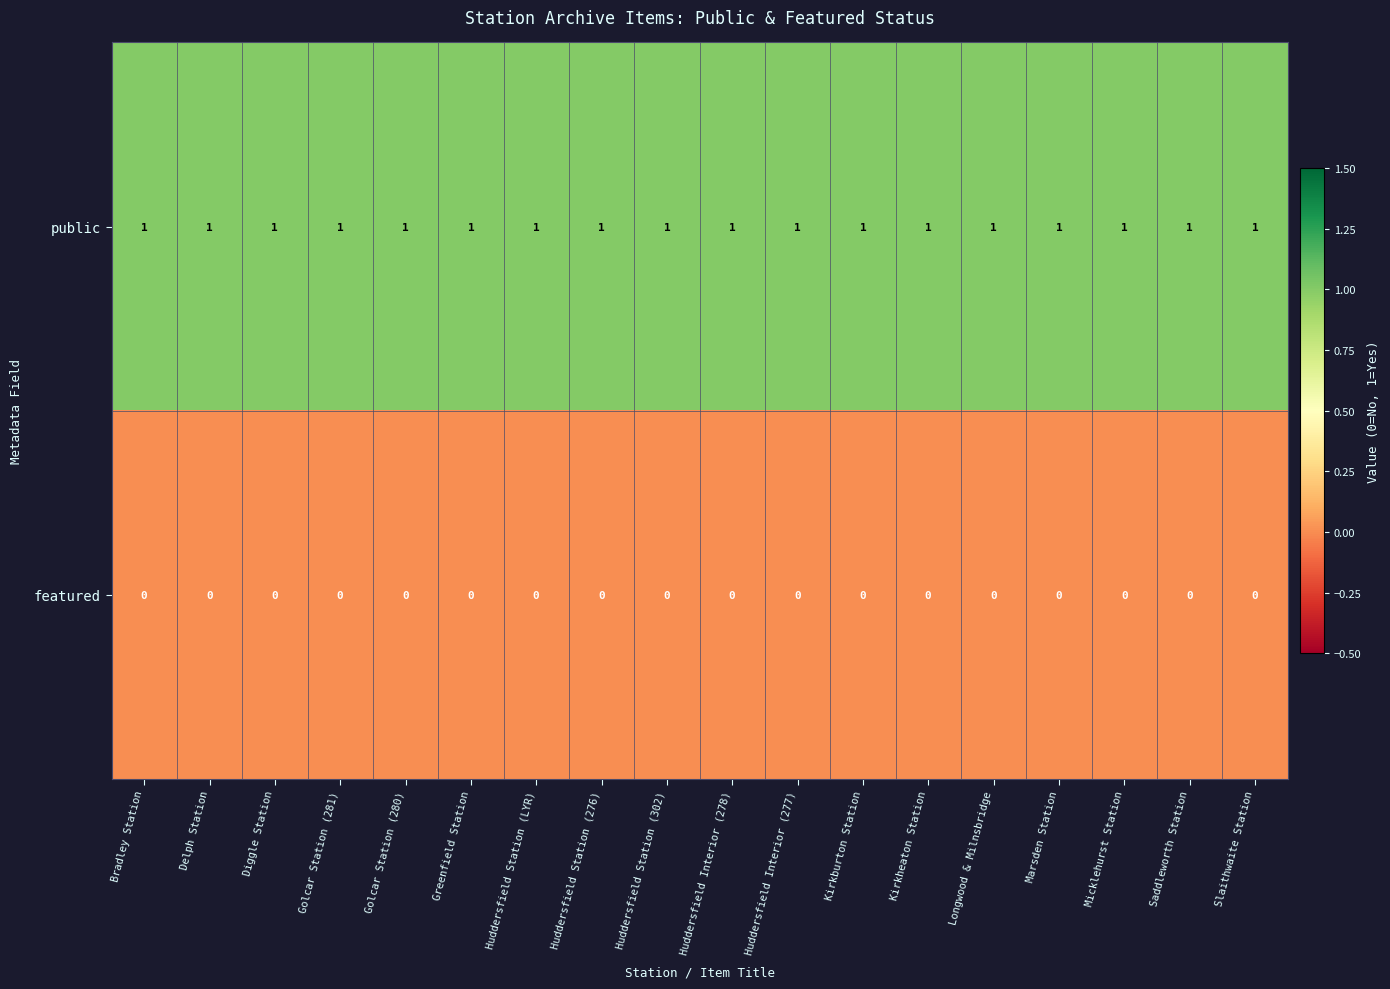

List the series in order of their peak value, lowest first.

featured, public